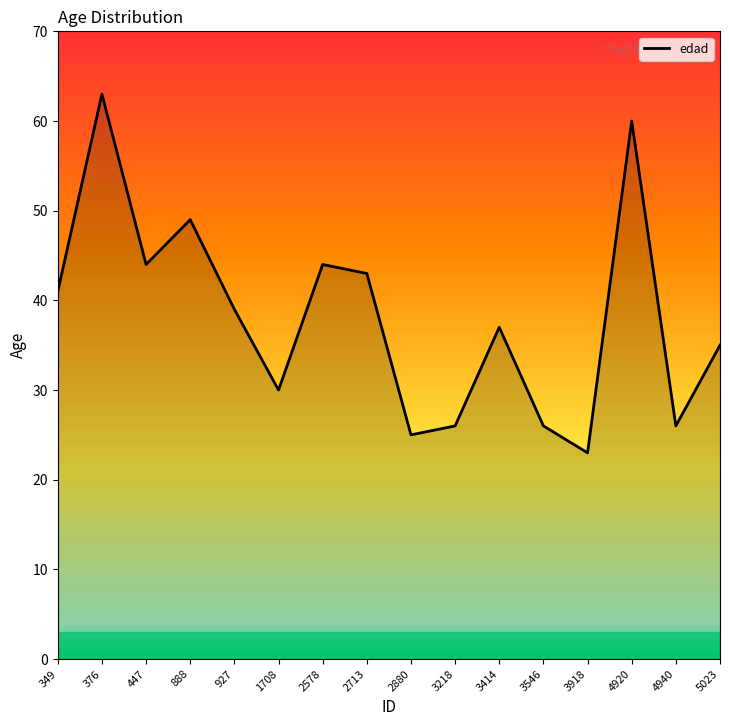

Does the chart display data point markers on the line(s)?

No